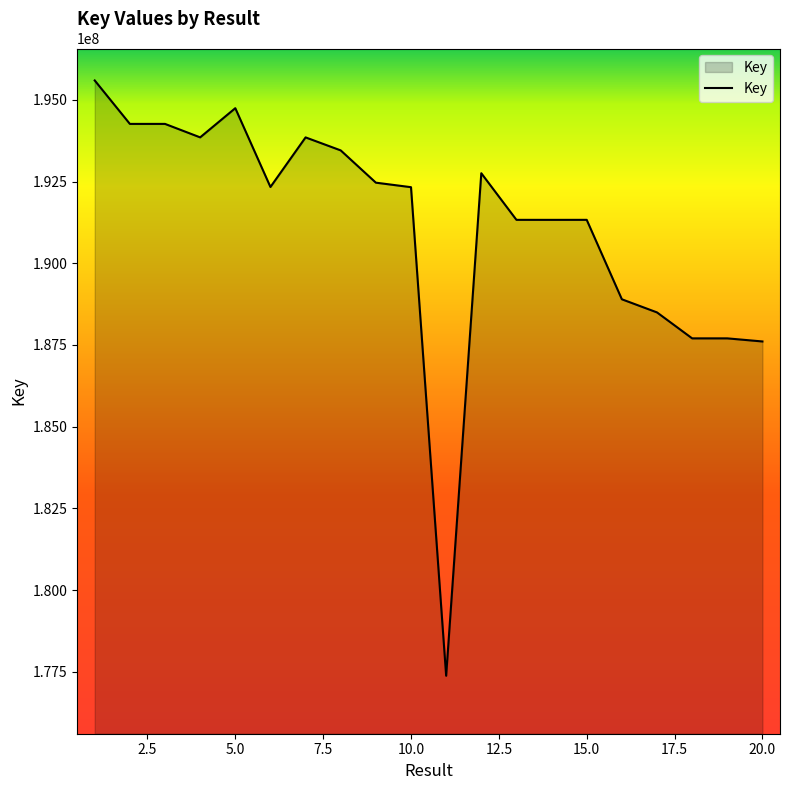

What is the maximum value shown in the chart?

195595177